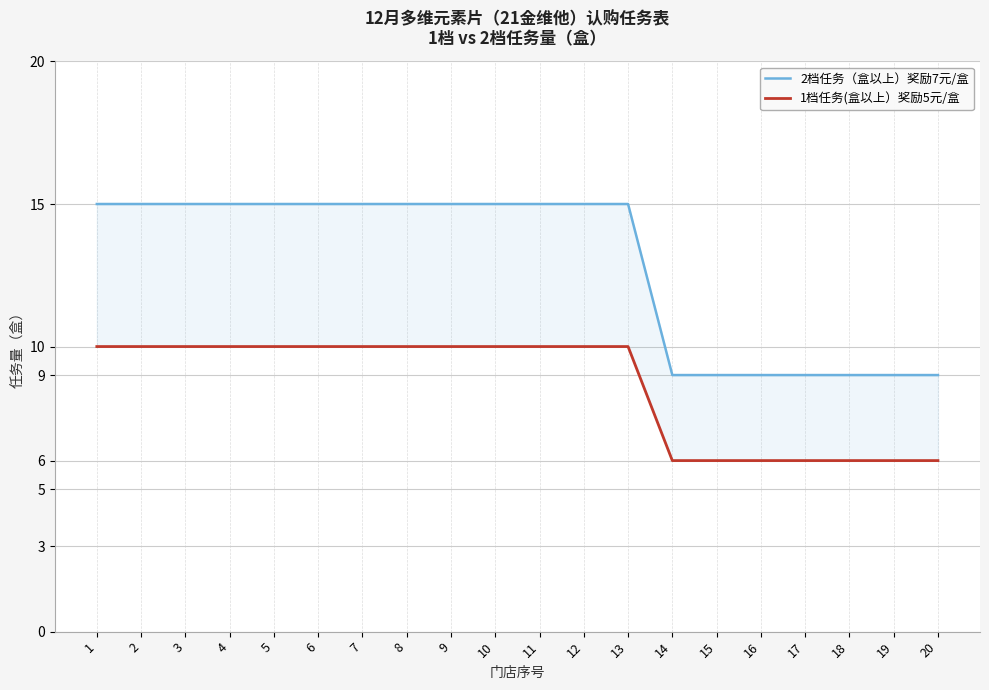

Reading left to right, transcribe all the data shown in this chart.

2档任务（盒以上）奖励7元/盒: 15	15	15	15	15	15	15	15	15	15	15	15	15	9	9	9	9	9	9	9
1档任务(盒以上）奖励5元/盒: 10	10	10	10	10	10	10	10	10	10	10	10	10	6	6	6	6	6	6	6